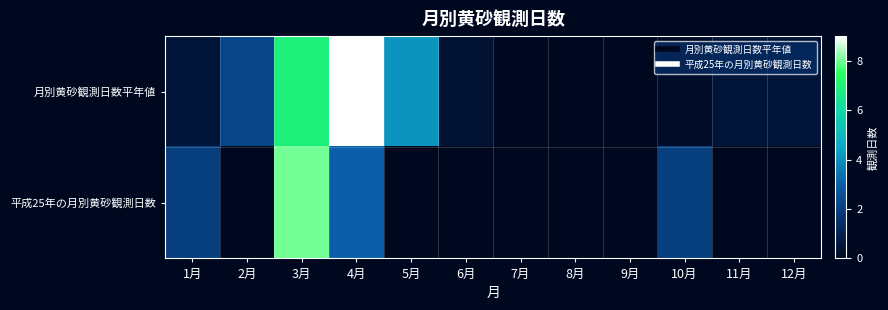

At how many categories does at least one series exceed 4?

3